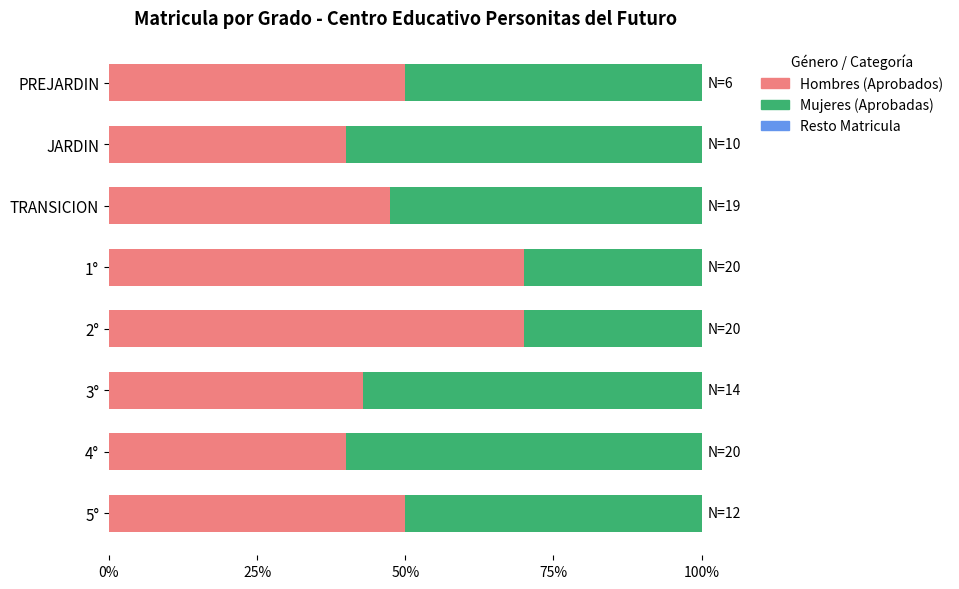

What is the average value of the Hombres (Aprobados) series?

51.3